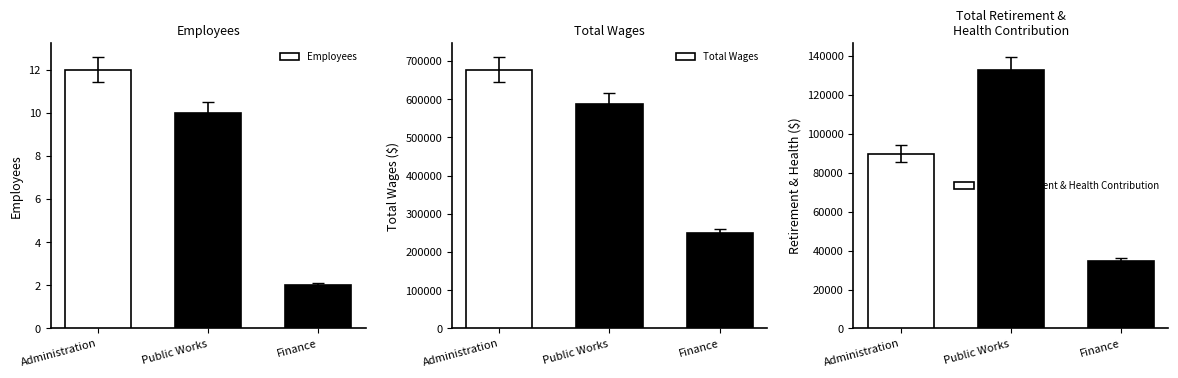

Reading left to right, list all the values displayed in this chart.

Employees: Administration=12	Public Works=10	Finance=2
Total Wages: Administration=677675	Public Works=588012	Finance=248660
Total Retirement & Health Contribution: Administration=89818	Public Works=133050	Finance=34440